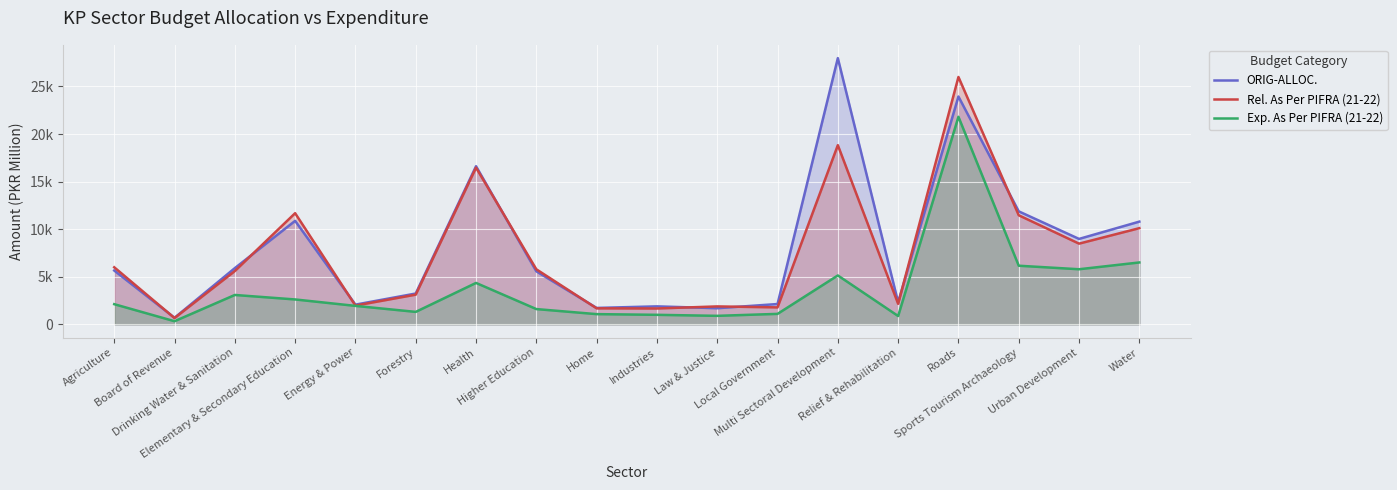

True or false: Rel. As Per PIFRA (21-22) and ORIG-ALLOC. cross at least once.

True